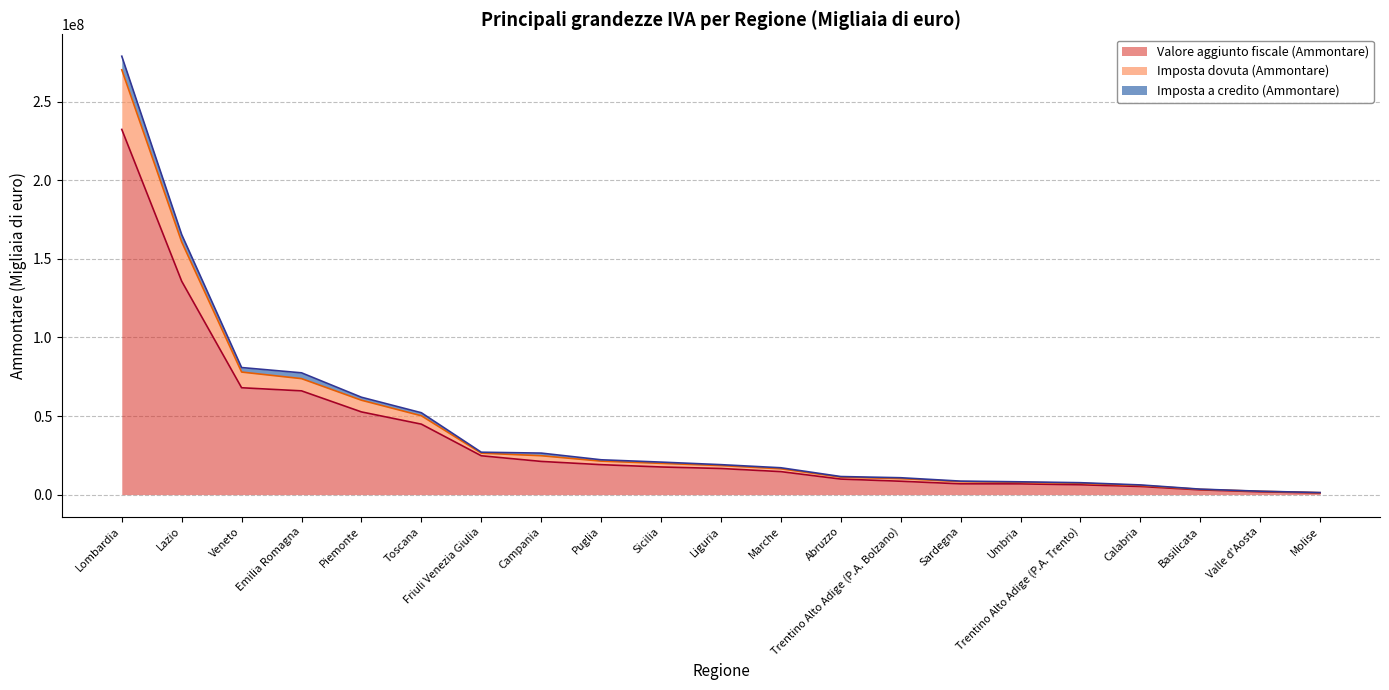

What is the maximum value shown in the chart?

232311970